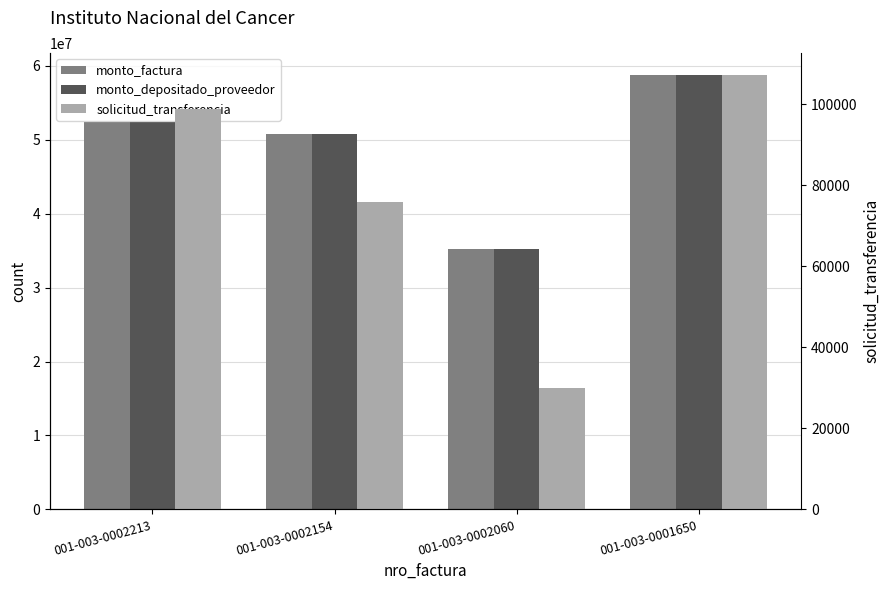

What is the value of the solicitud_transferencia bar at the 2nd from the left?

76003